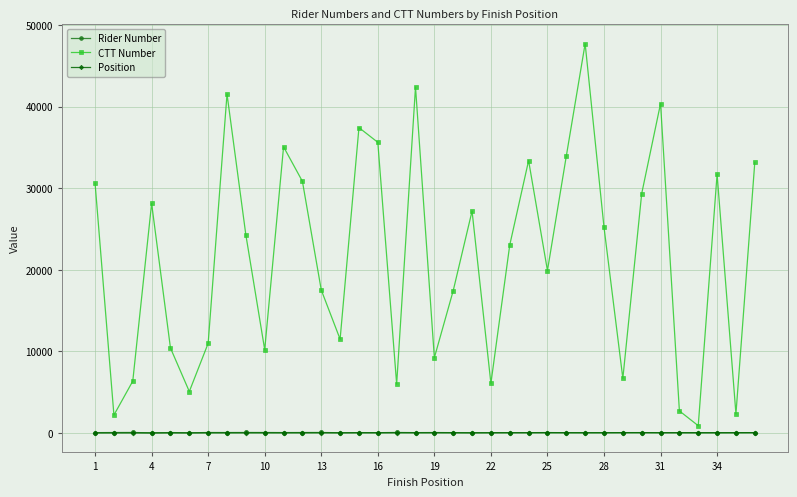

How many interior local peaks does the CTT Number series have?

10